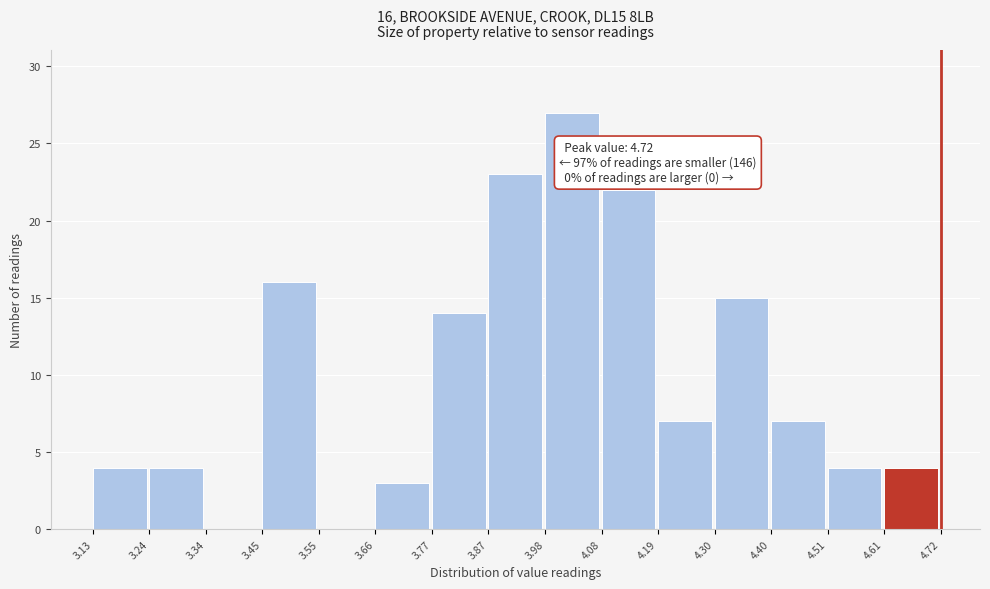

Over which range of the x-axis is the bar tallest?

3.98 to 4.08